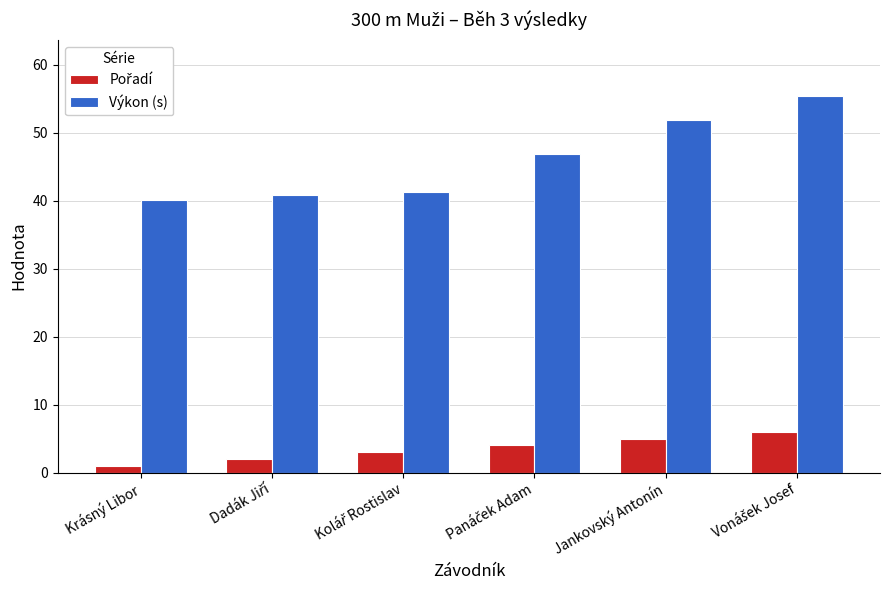

What is the label of the 1st bar from the left?

Krásný Libor